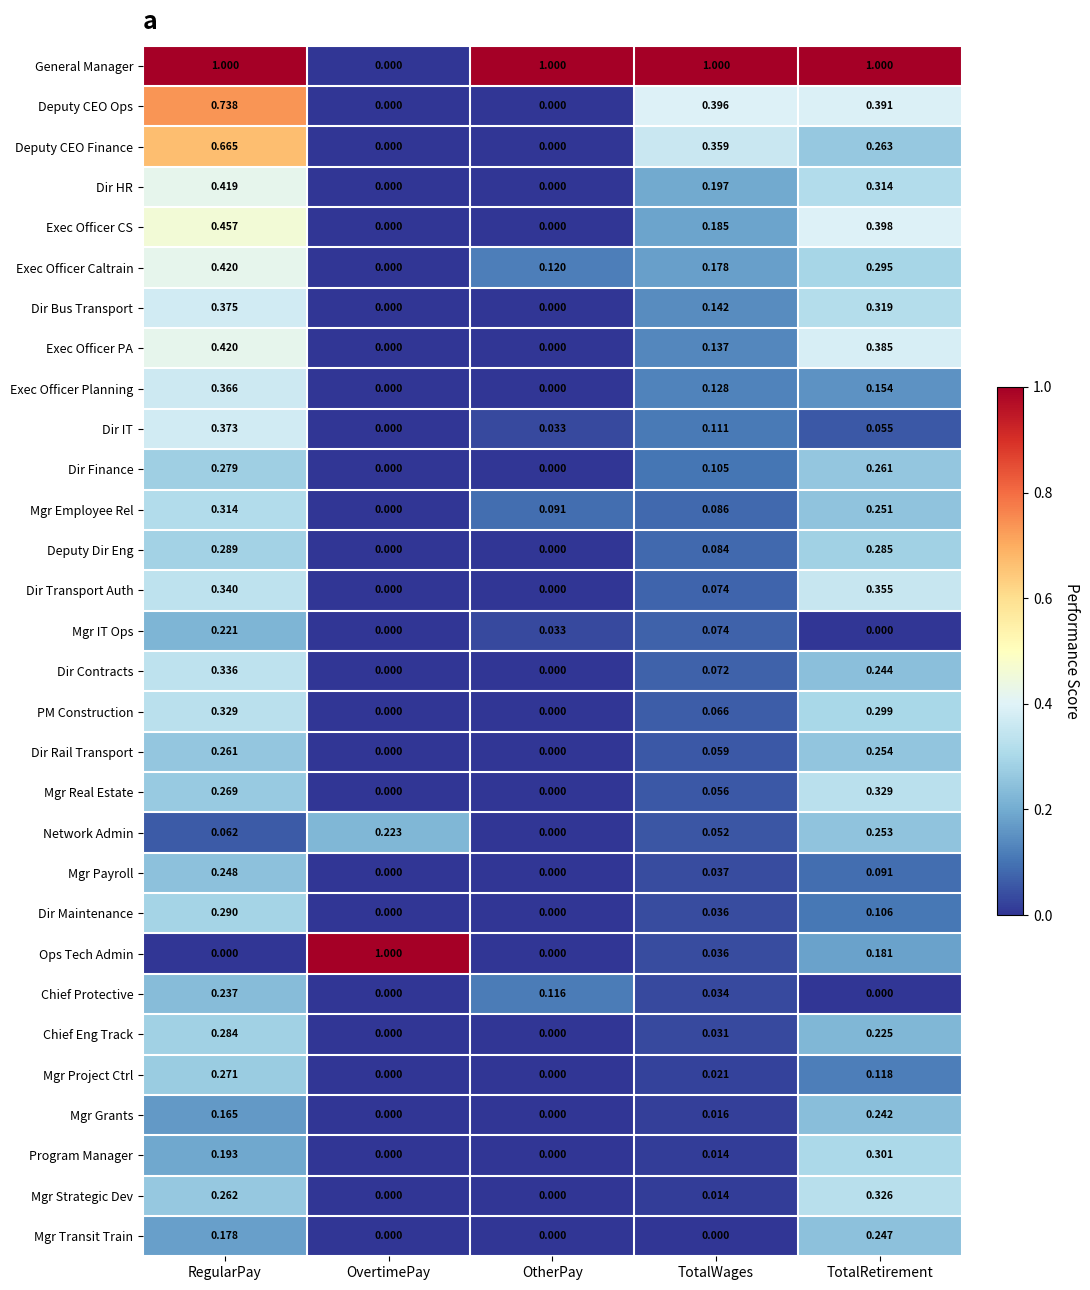

Between OvertimePay and TotalRetirement, which series saw the biggest shift?

General Manager